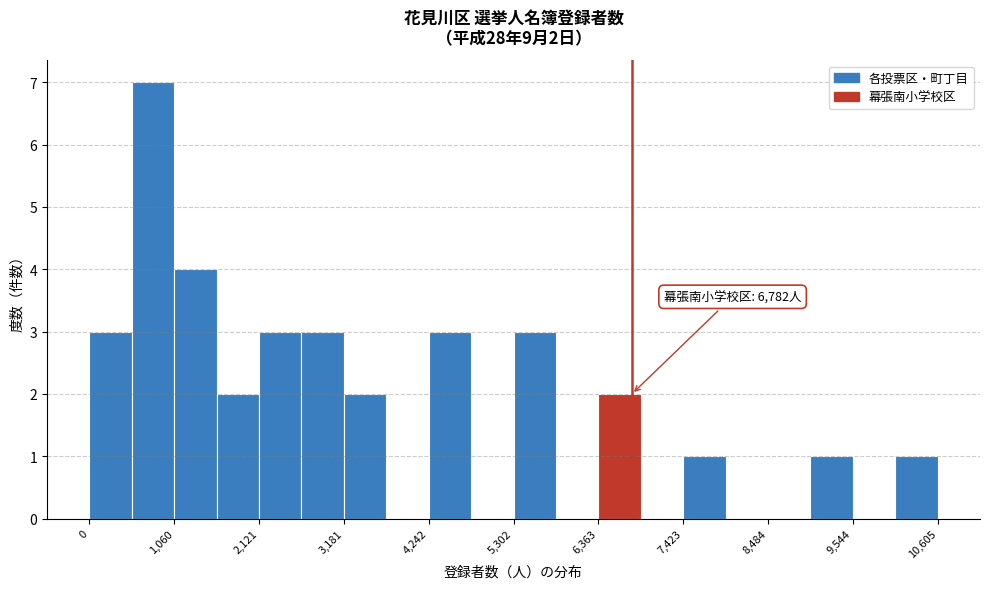

Around what value on the x-axis is the tallest bar? Give the approximate position of its centre, as read against the axis.

800